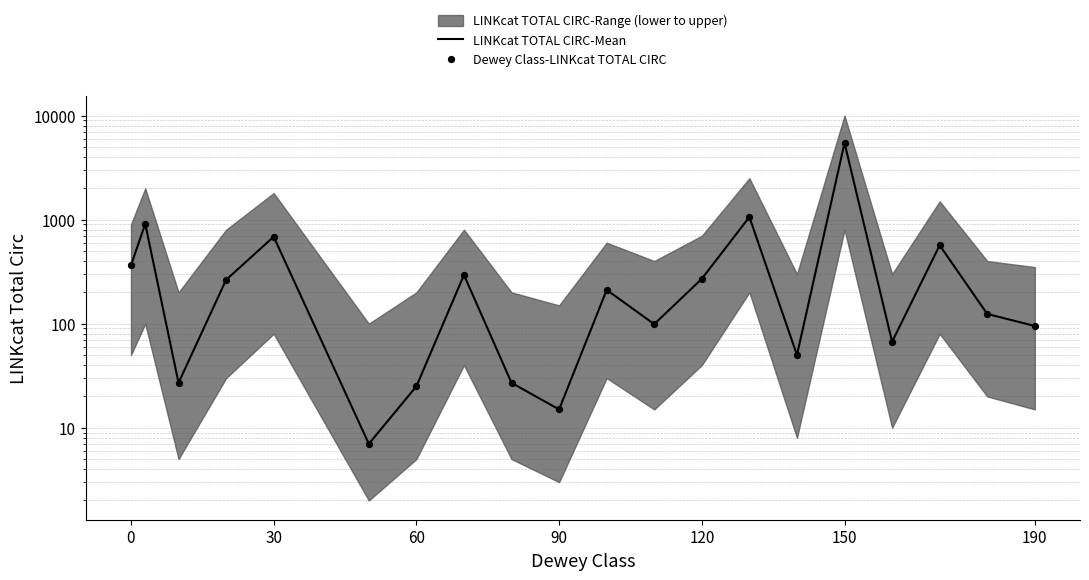

Is the value of Dewey Class-LINKcat TOTAL CIRC at 14 greater than the value of LINKcat TOTAL CIRC-Mean at 12?

No